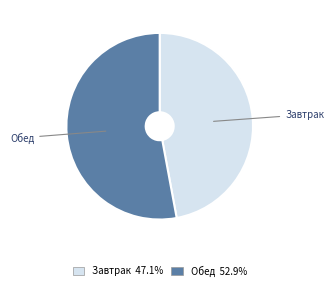

What is the smallest slice in the pie chart?

Завтрак